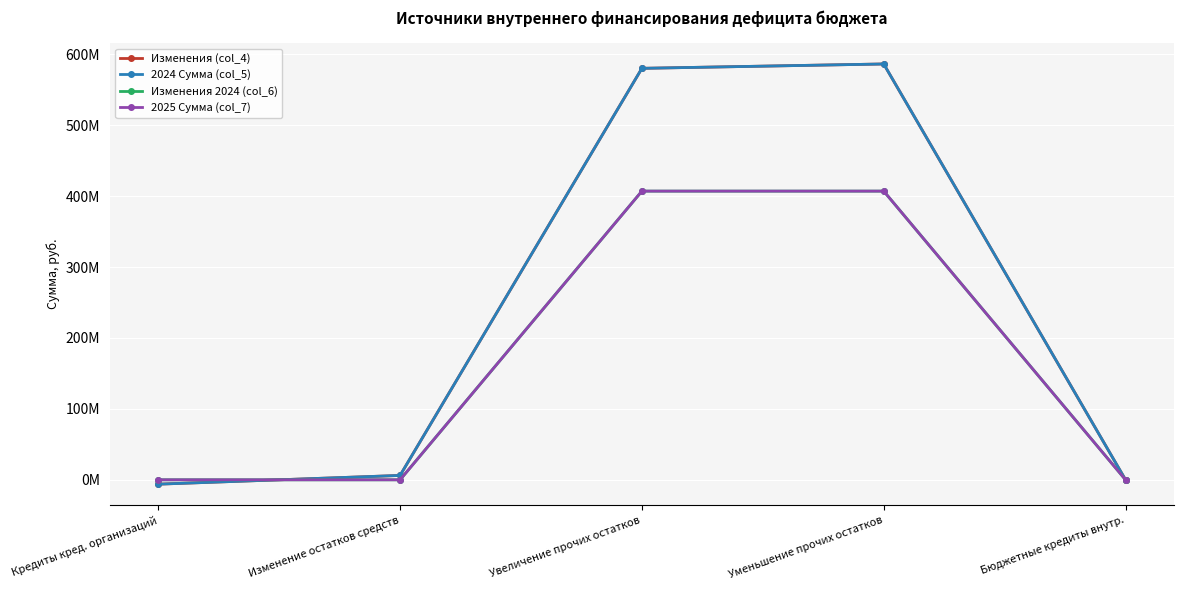

At how many categories does at least one series exceed 52536515?

2